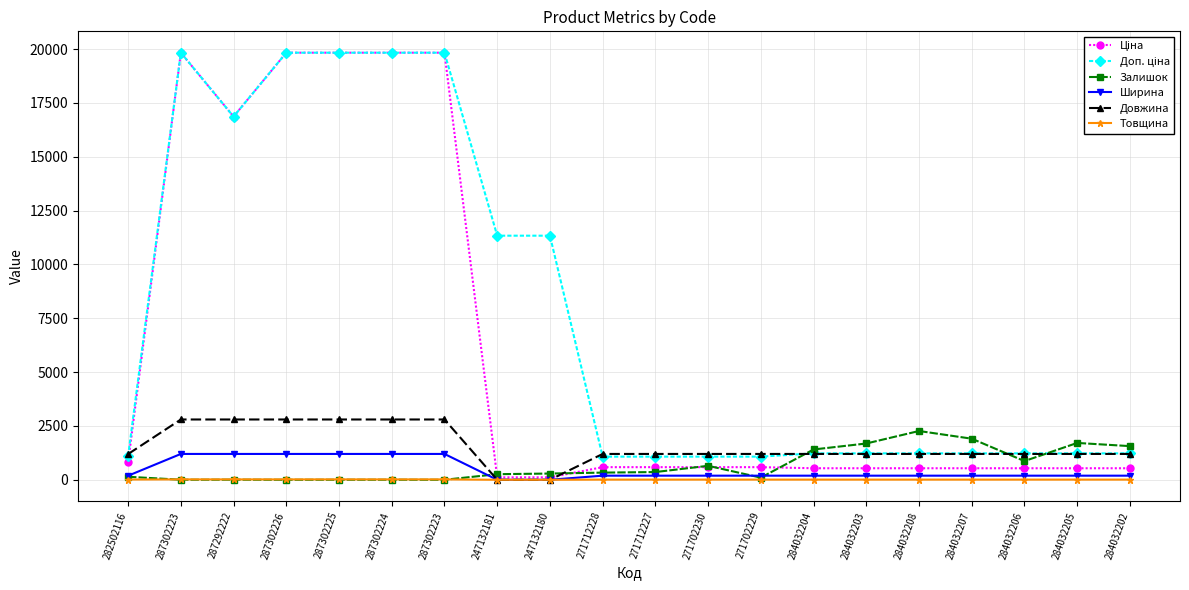

Reading left to right, what are all the values shown in this chart?

Ціна: 813.0	19831.1	16863.2	19831.1	19831.1	19831.1	19831.1	113.3	113.3	586.0	586.0	586.0	586.0	535.4	535.4	535.4	535.4	535.4	535.4	535.4
Доп. ціна: 1101.8	19831.1	16863.2	19831.1	19831.1	19831.1	19831.1	11334.0	11334.0	1074.5	1074.5	1074.5	1074.5	1227.2	1227.2	1227.2	1227.2	1227.2	1227.2	1227.2
Залишок: 140.0	2.0	5.0	0.0	2.0	3.0	0.0	260.0	290.0	333.0	359.0	649.0	100.0	1407.0	1685.0	2265.0	1908.0	869.0	1711.0	1563.0
Ширина: 189.0	1200.0	1200.0	1200.0	1200.0	1200.0	1200.0	0.0	0.0	191.0	191.0	191.0	191.0	191.0	191.0	191.0	191.0	191.0	191.0	191.0
Довжина: 1195.0	2800.0	2800.0	2800.0	2800.0	2800.0	2800.0	0.0	0.0	1200.0	1200.0	1200.0	1200.0	1200.0	1200.0	1200.0	1200.0	1200.0	1200.0	1200.0
Товщина: 12.0	18.0	18.0	18.0	18.0	18.0	18.0	0.0	0.0	8.0	8.0	8.0	8.0	8.0	8.0	8.0	8.0	8.0	8.0	8.0